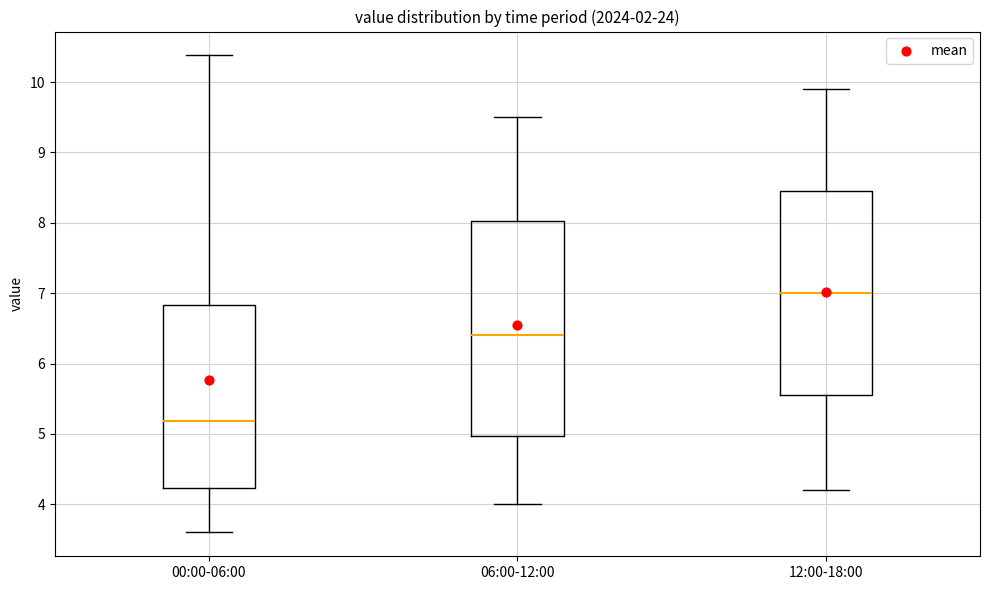

Which box has the lowest median line?

00:00-06:00